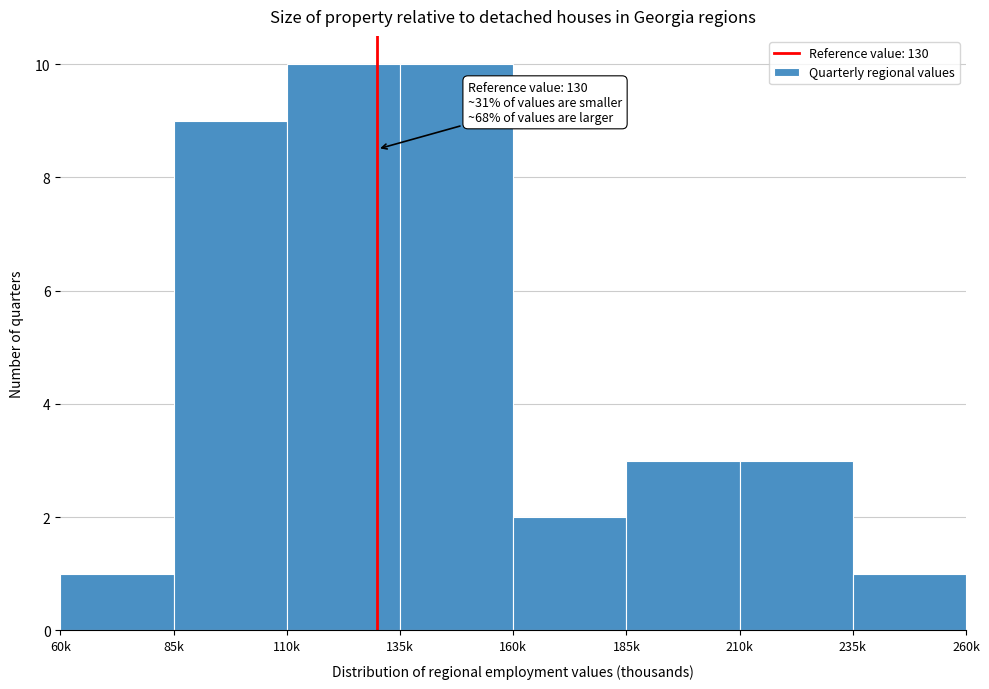

Reading left to right, list all the values displayed in this chart.

60k=1	85k=9	110k=10	135k=10	160k=2	185k=3	210k=3	235k=1